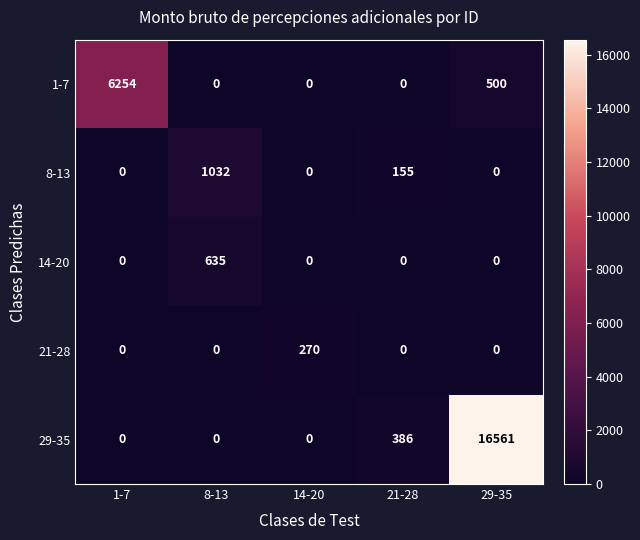

List the series in order of their peak value, lowest first.

21-28, 14-20, 8-13, 1-7, 29-35